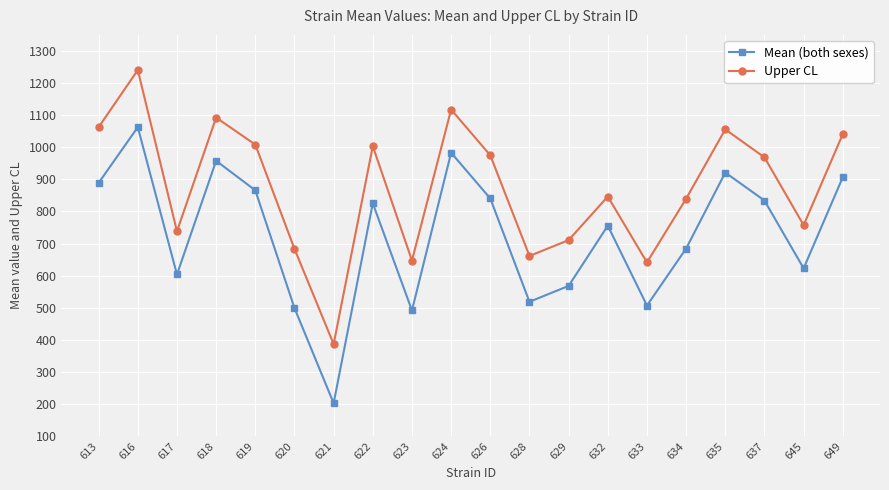

At which label does Upper CL first exceed 968?

613